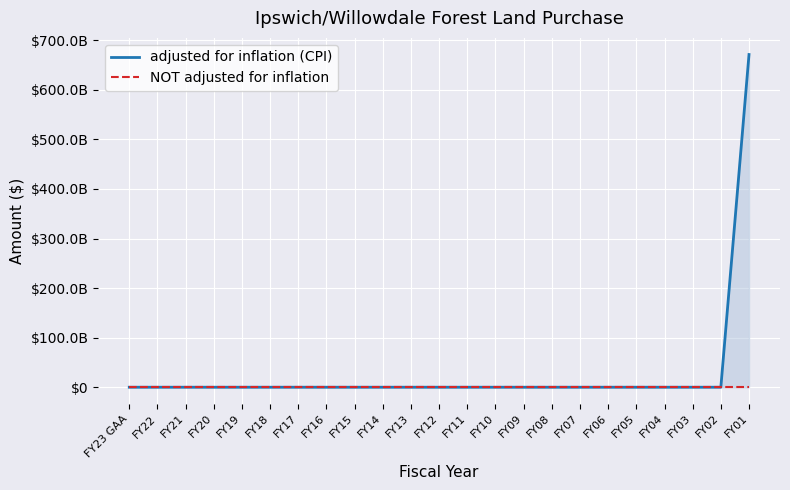

The adjusted for inflation (CPI) series shows 0 at FY07. True or false?

True